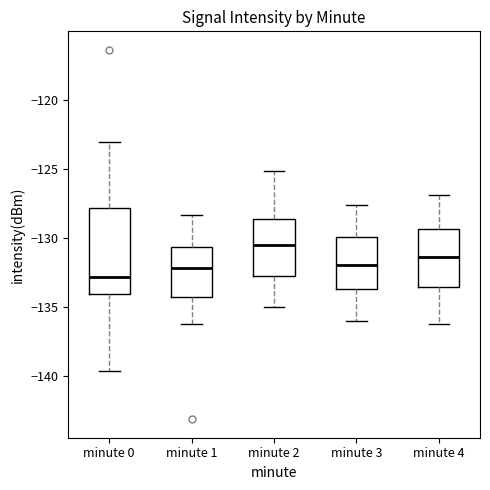

Where does the upper whisker of the box for minute 3 end on the y-axis? The values are not printed on the chart, so give them approximately, as read against the axis.

-127.5